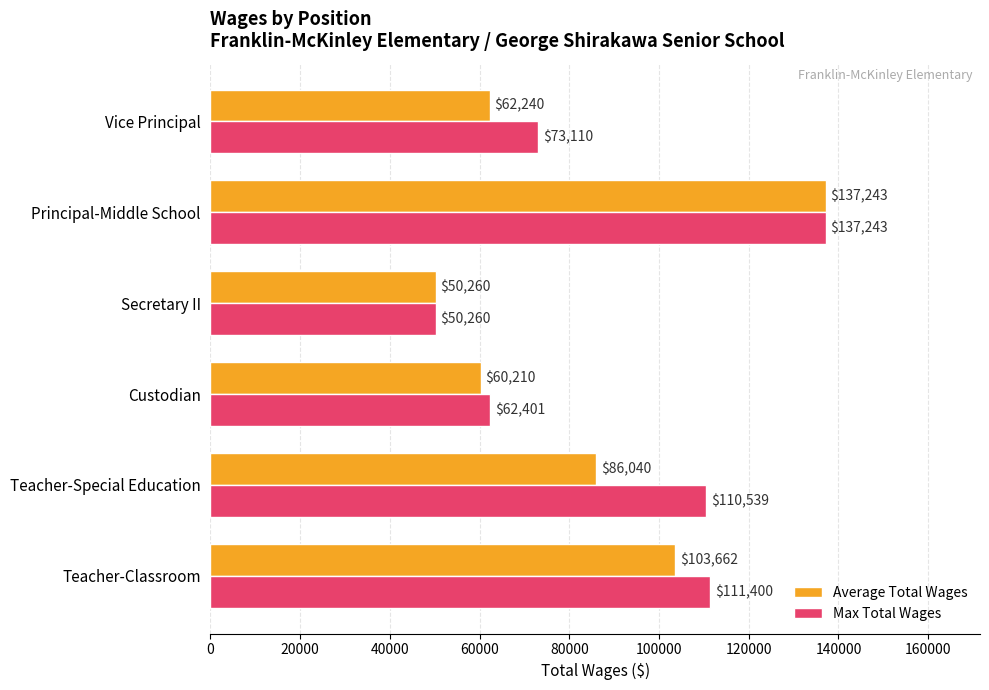

True or false: Max Total Wages has a value of 110539.0 at Teacher-Special Education.

True